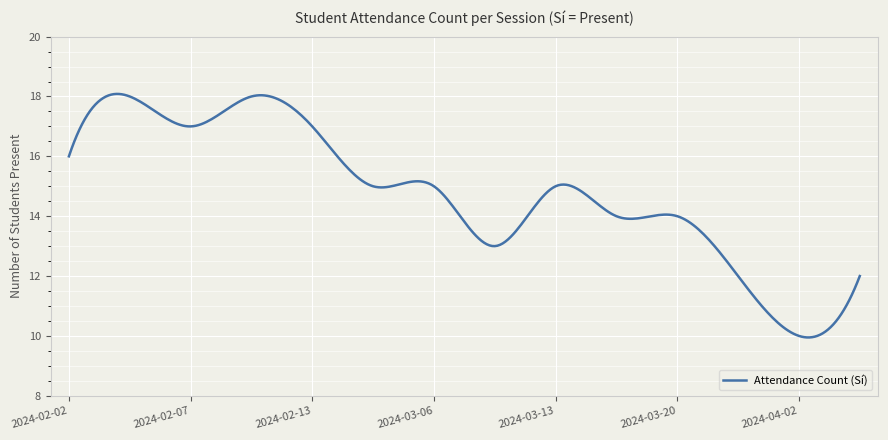

What is the difference between the maximum and minimum values?

8.1